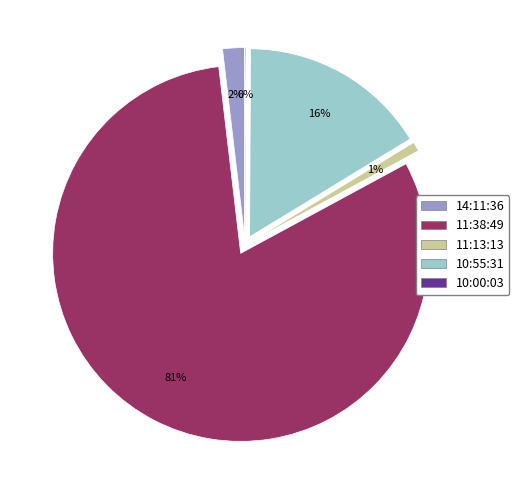

What percentage is NOT represented by 10:55:31?

83.8%